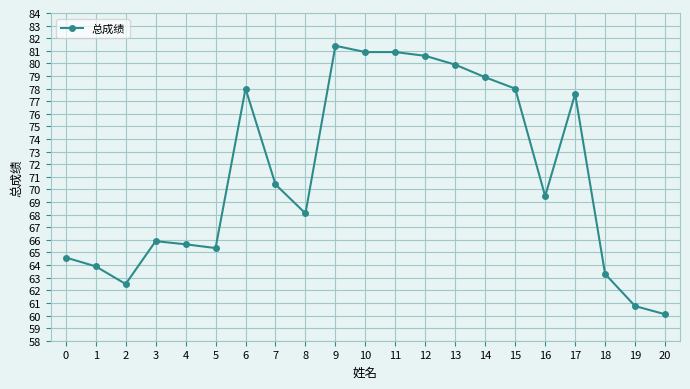

What is the minimum value shown in the chart?

60.1